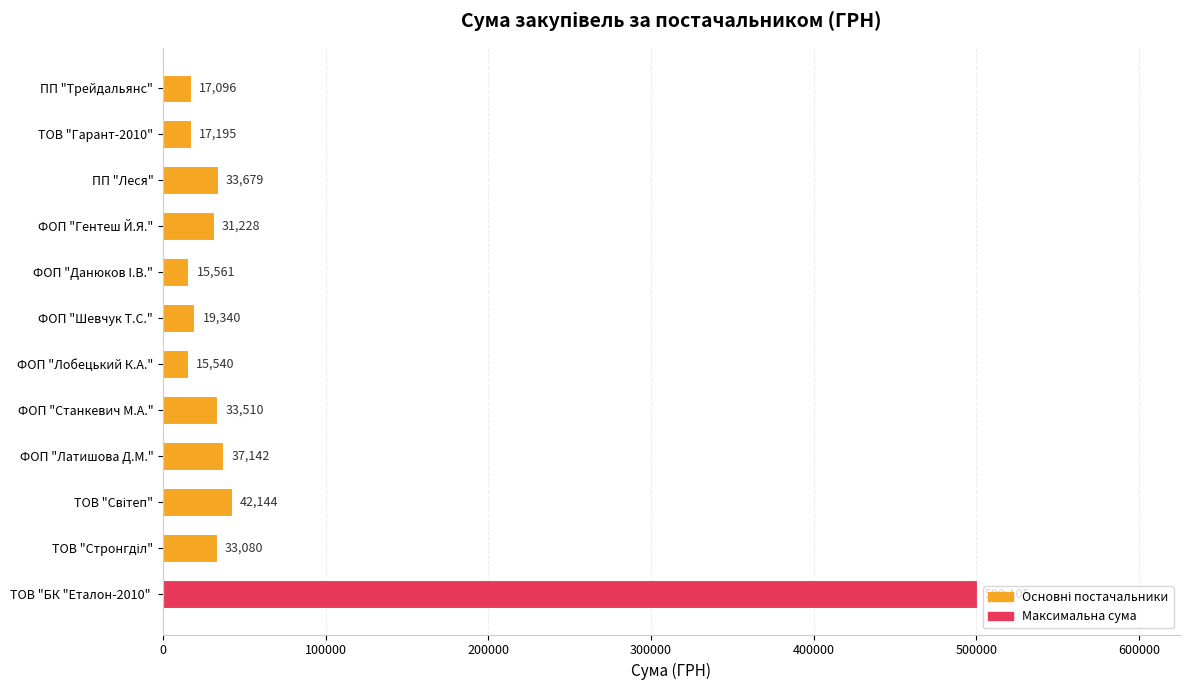

The value at ПП "Леся" is 33678.6. True or false?

True